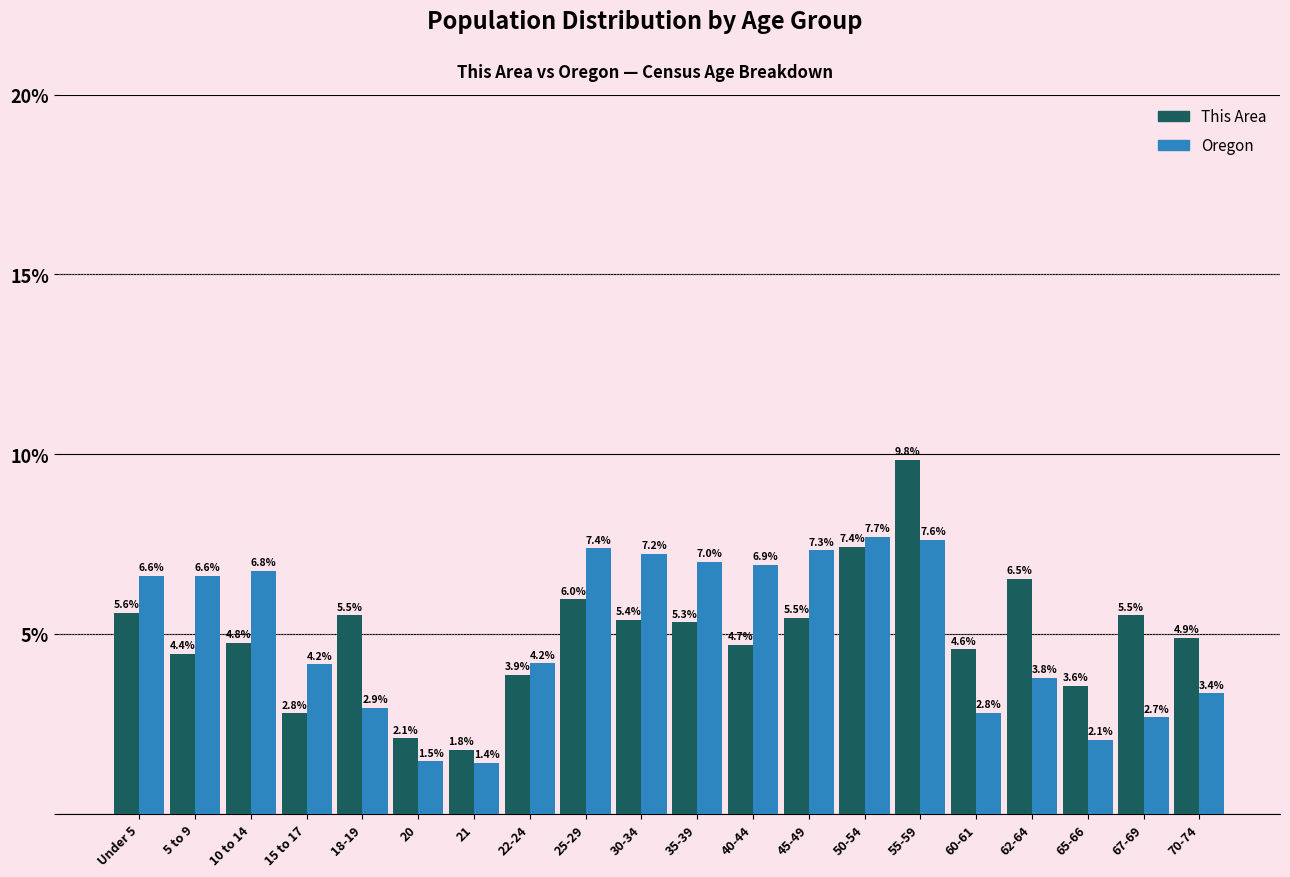

Reading right to left, what are all the values shown in this chart?

This Area: 70-74=4.9	67-69=5.5	65-66=3.6	62-64=6.5	60-61=4.6	55-59=9.8	50-54=7.4	45-49=5.5	40-44=4.7	35-39=5.3	30-34=5.4	25-29=6.0	22-24=3.9	21=1.8	20=2.1	18-19=5.5	15 to 17=2.8	10 to 14=4.8	5 to 9=4.4	Under 5=5.6
Oregon: 70-74=3.4	67-69=2.7	65-66=2.1	62-64=3.8	60-61=2.8	55-59=7.6	50-54=7.7	45-49=7.3	40-44=6.9	35-39=7.0	30-34=7.2	25-29=7.4	22-24=4.2	21=1.4	20=1.5	18-19=2.9	15 to 17=4.2	10 to 14=6.8	5 to 9=6.6	Under 5=6.6